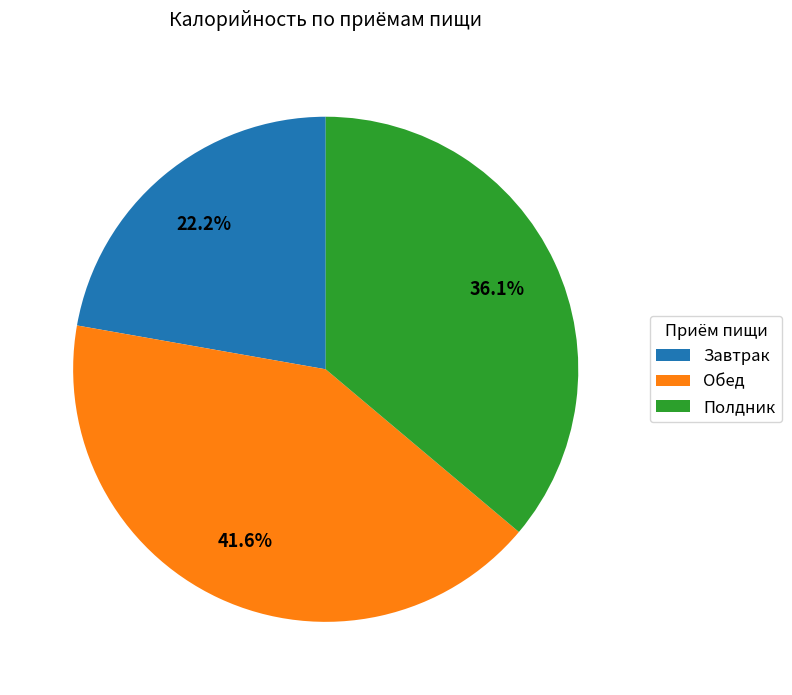

To the nearest percent, what portion does Полдник represent?

36%